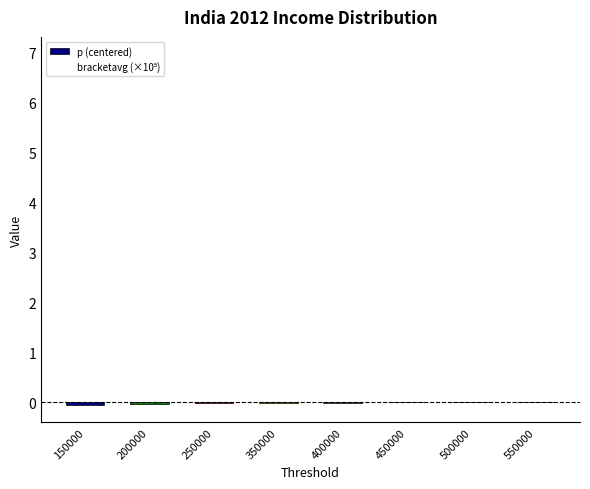

True or false: the data shows -0.0 at 250000.

True